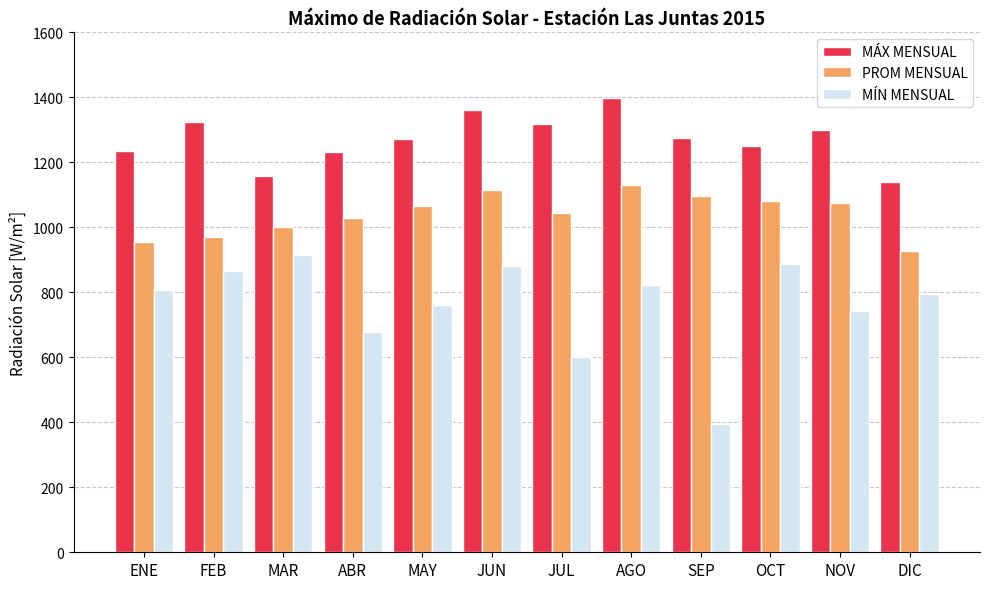

What is the spread (max minus min) of values at OCT?

362.0